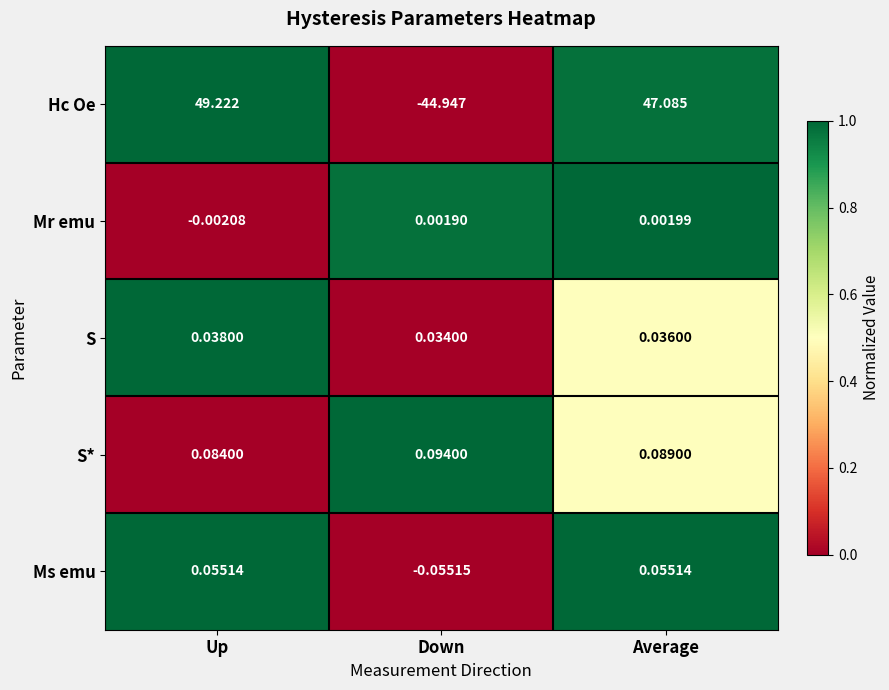

Which category has the lowest value in the S series?

Down